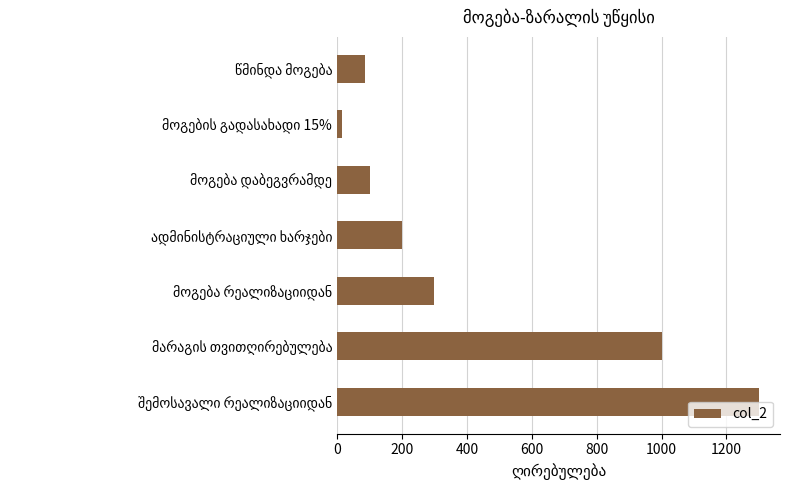

What is the difference between the maximum and minimum values?

1285